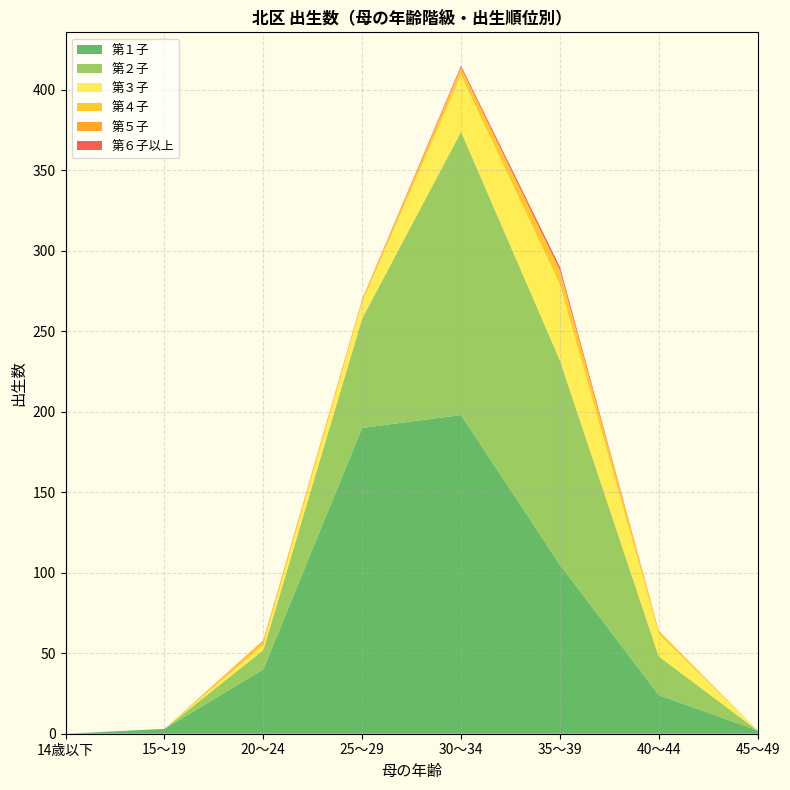

Reading right to left, extract all data points from this chart.

第１子: 45～49=2	40～44=24	35～39=105	30～34=198	25～29=190	20～24=40	15～19=3	14歳以下=0
第２子: 45～49=0	40～44=24	35～39=127	30～34=176	25～29=68	20～24=12	15～19=0	14歳以下=0
第３子: 45～49=0	40～44=14	35～39=47	30～34=35	25～29=10	20～24=3	15～19=0	14歳以下=0
第４子: 45～49=0	40～44=2	35～39=8	30～34=4	25～29=1	20～24=2	15～19=0	14歳以下=0
第５子: 45～49=0	40～44=0	35～39=1	30～34=1	25～29=1	20～24=1	15～19=0	14歳以下=0
第６子以上: 45～49=0	40～44=0	35～39=2	30～34=1	25～29=0	20～24=0	15～19=0	14歳以下=0